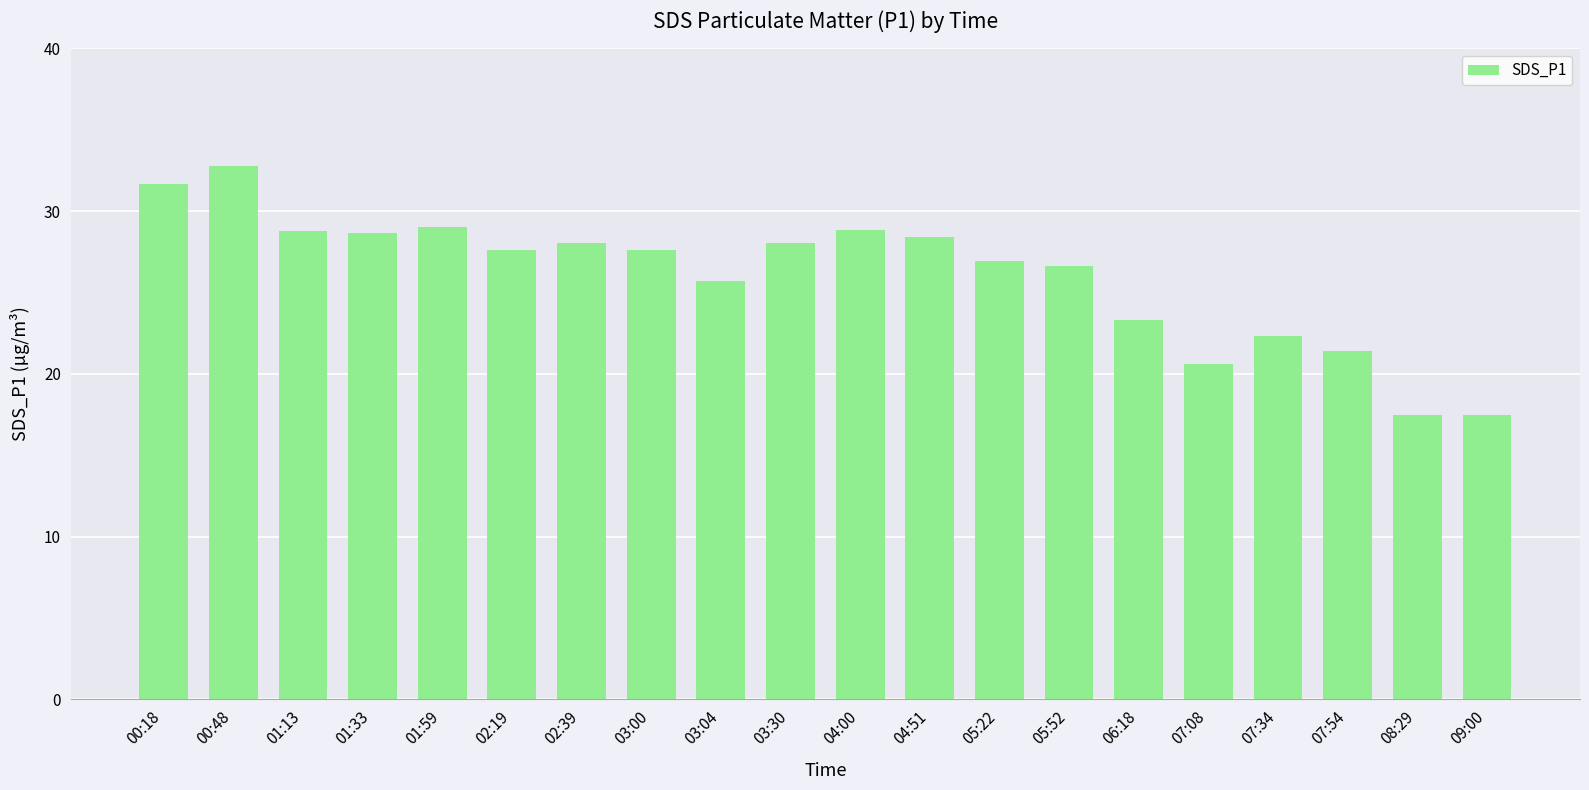

What is the label of the 15th bar from the left?

06:18